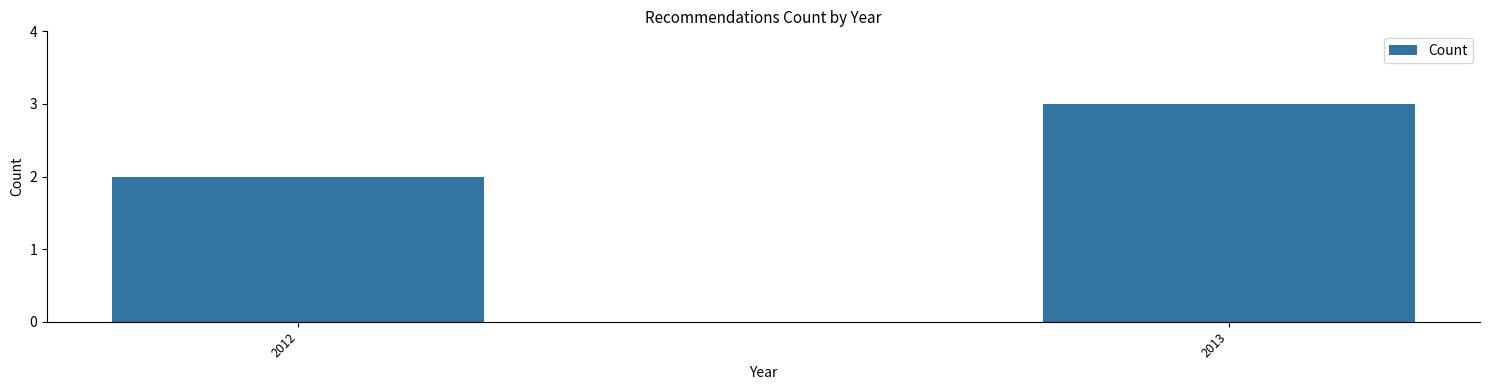

List the labels in order of value, smallest first.

2012, 2013